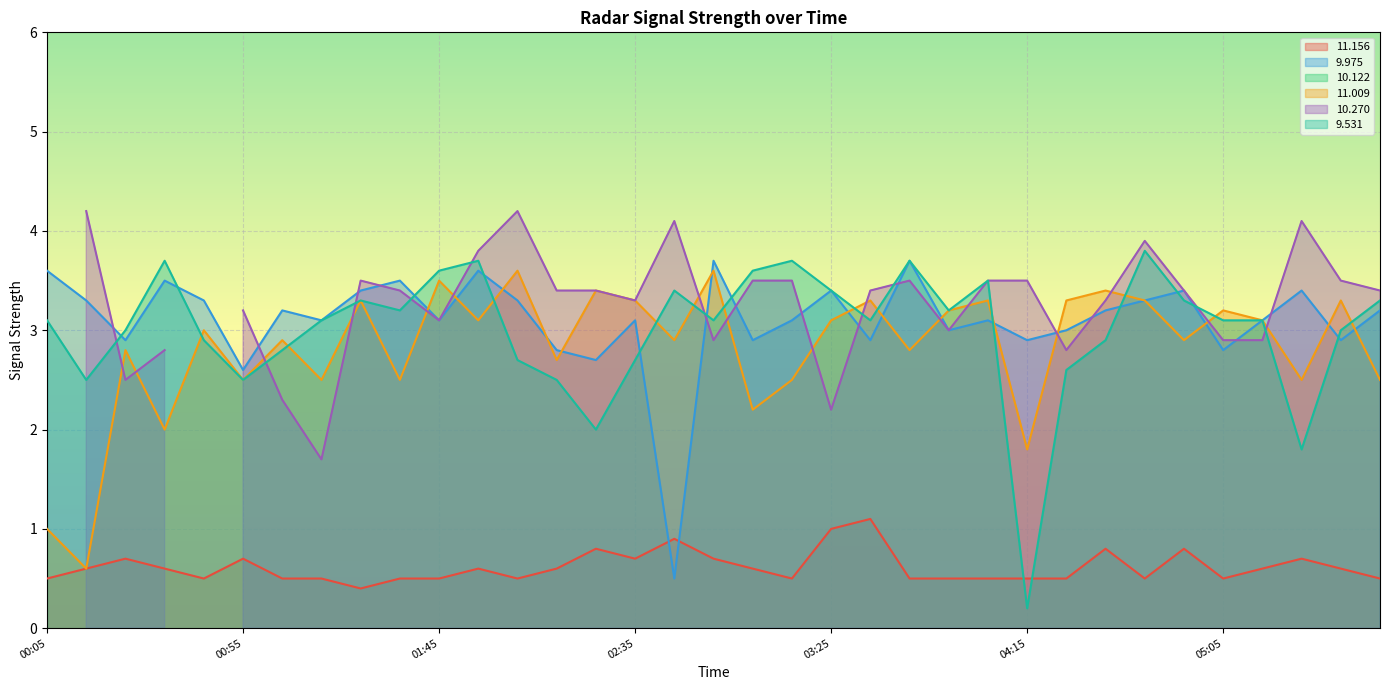

True or false: 11.156 has a value of 0.8 at 05:05.

False